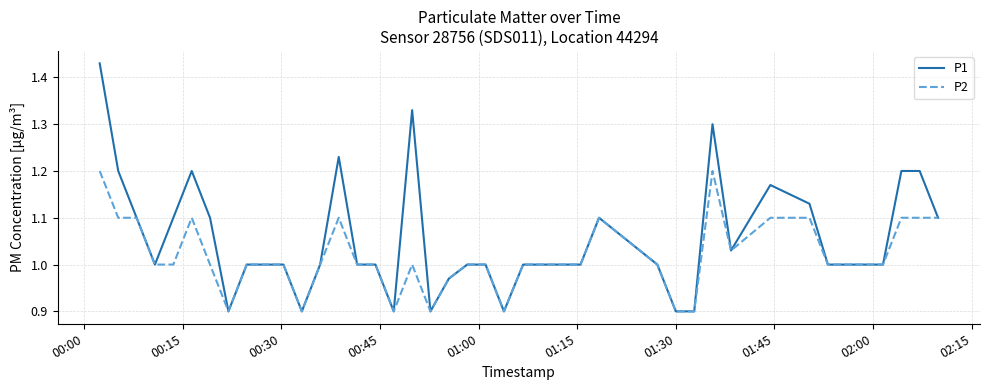

List the series in order of their overall mean, lowest first.

P2, P1